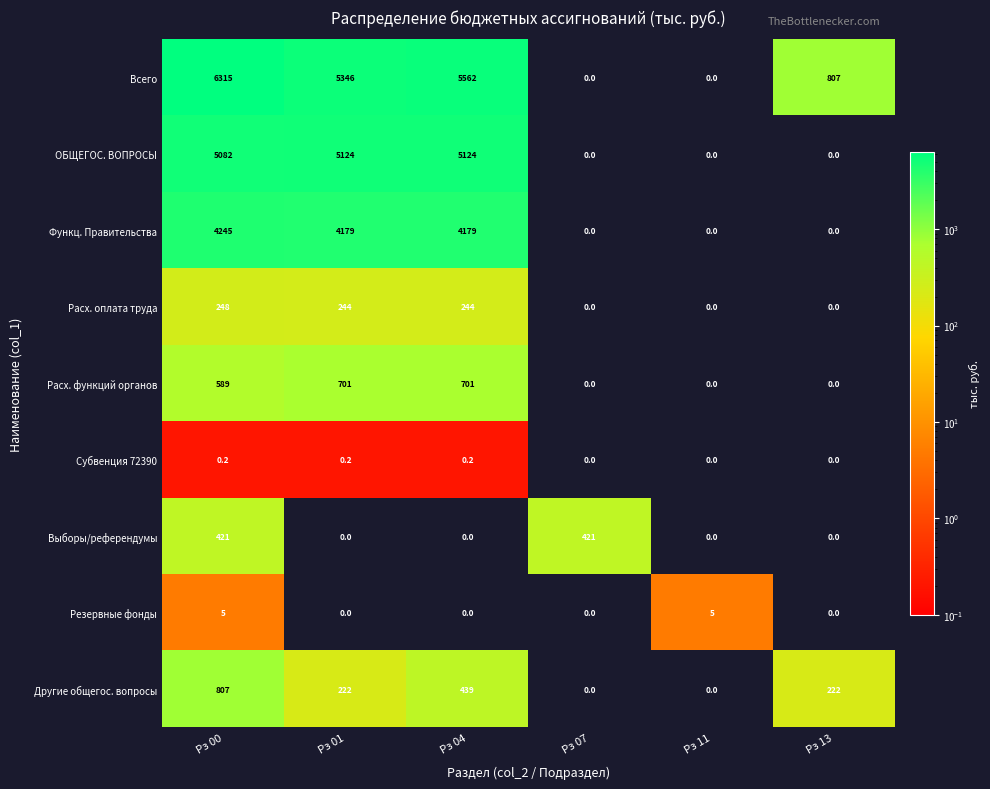

The Всего series shows 5562.0 at Рз 04. True or false?

True